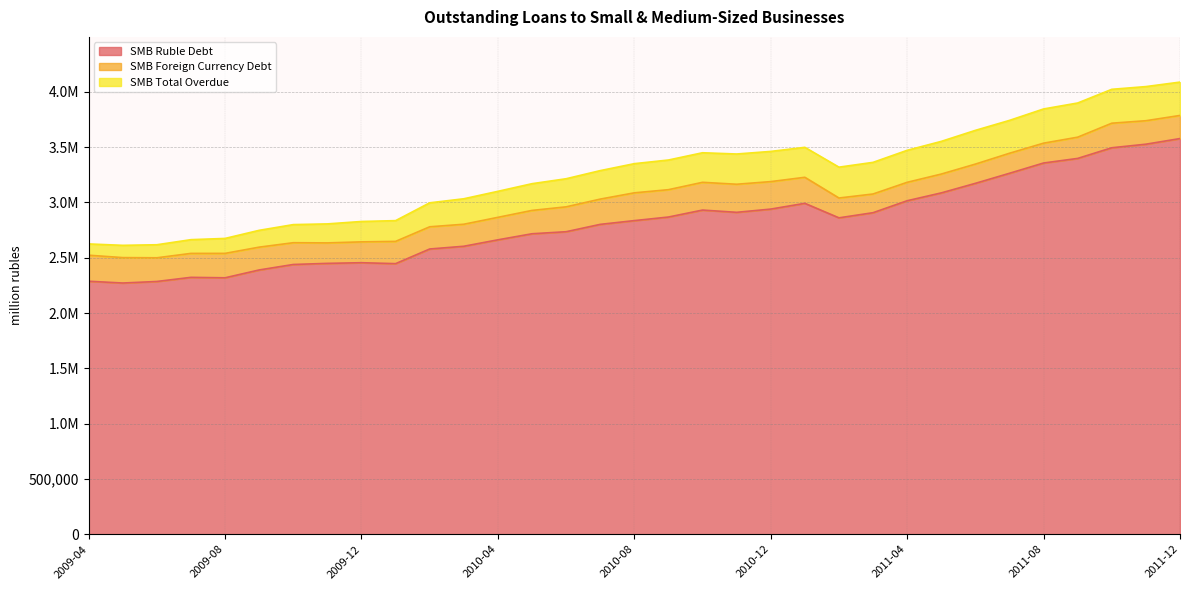

True or false: SMB Total Overdue has a value of 206789 at 2011-06.

False